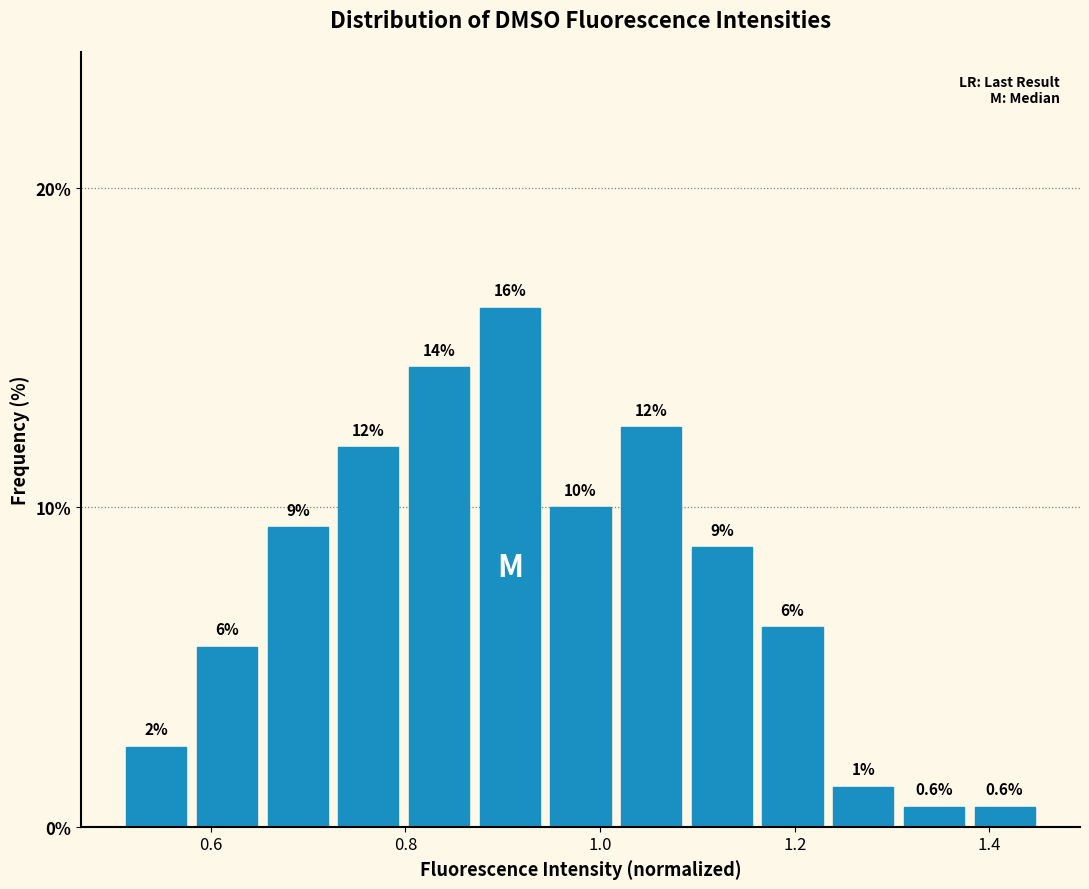

Read against the x-axis, roughly where is the centre of the tallest bar?

0.90